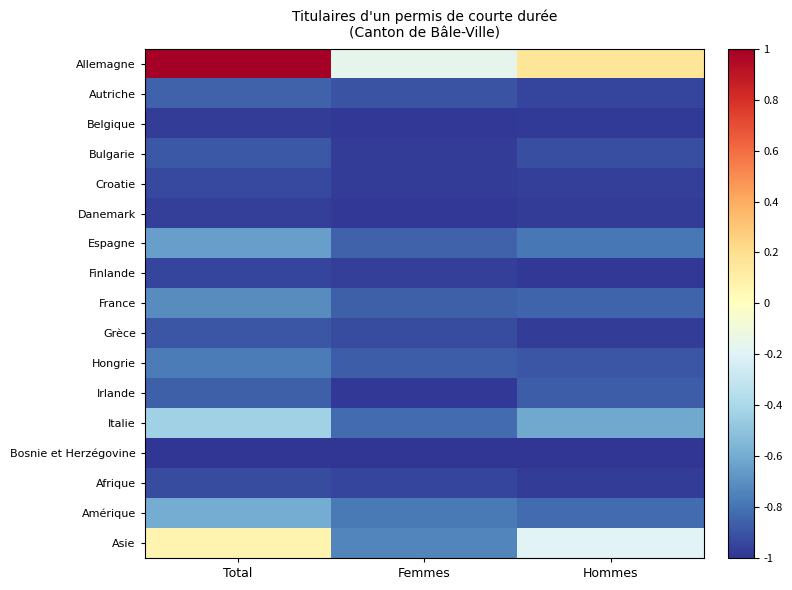

Which series changed the most between Total and Femmes?

Allemagne